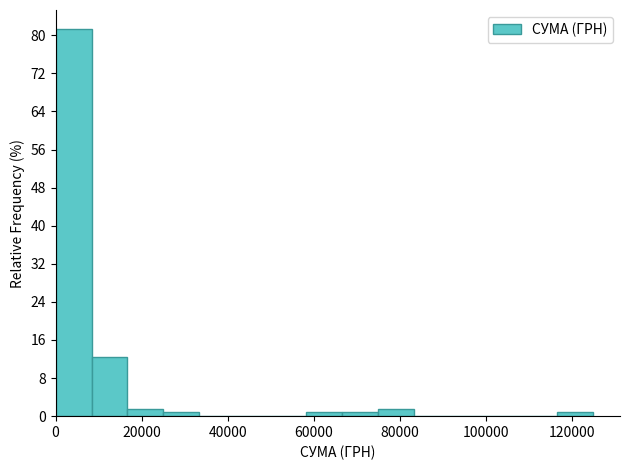

Reading left to right, transcribe this chart: for each bar, give the range it covers on the x-axis and its height. Neither the bar edges nor the heights are printed on the chart, so give them approximately, as read against the axes.

0 to 8000: 81
8000 to 16000: 13
16000 to 26000: 2
26000 to 34000: under 1
34000 to 42000: 0
42000 to 50000: 0
50000 to 58000: 0
58000 to 66000: under 1
66000 to 74000: under 1
74000 to 84000: 2
84000 to 92000: 0
92000 to 100000: 0
100000 to 108000: 0
108000 to 116000: 0
116000 to 124000: under 1